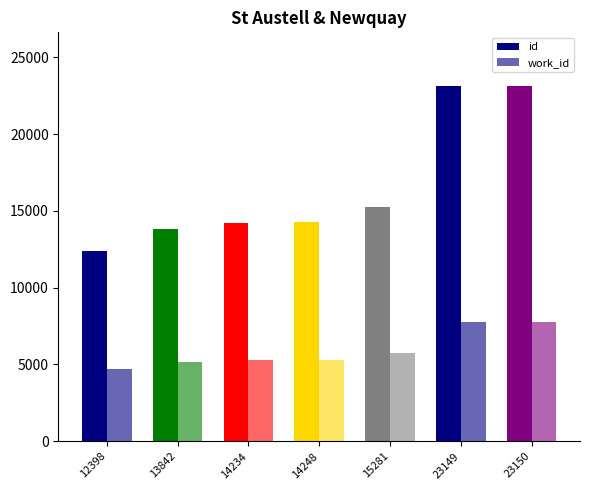

How many groups of bars are there?

7